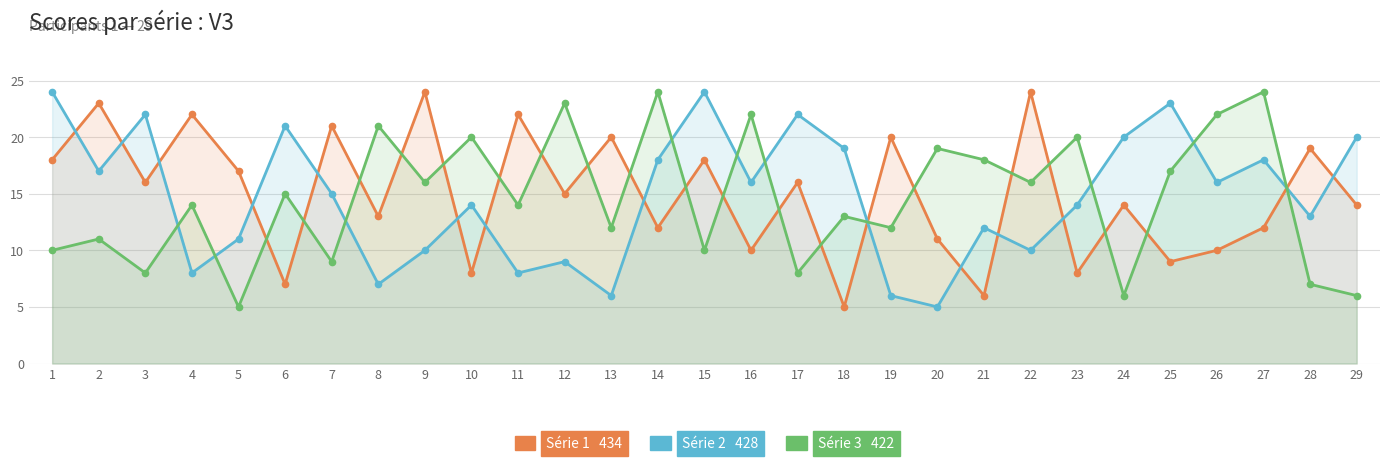

List the series in order of their overall mean, highest first.

Série 1, Série 2, Série 3